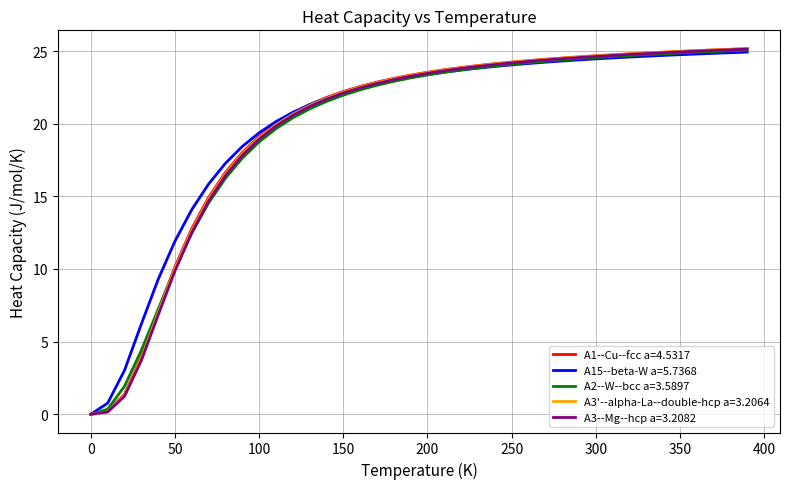

What is the maximum value shown in the chart?

25.2